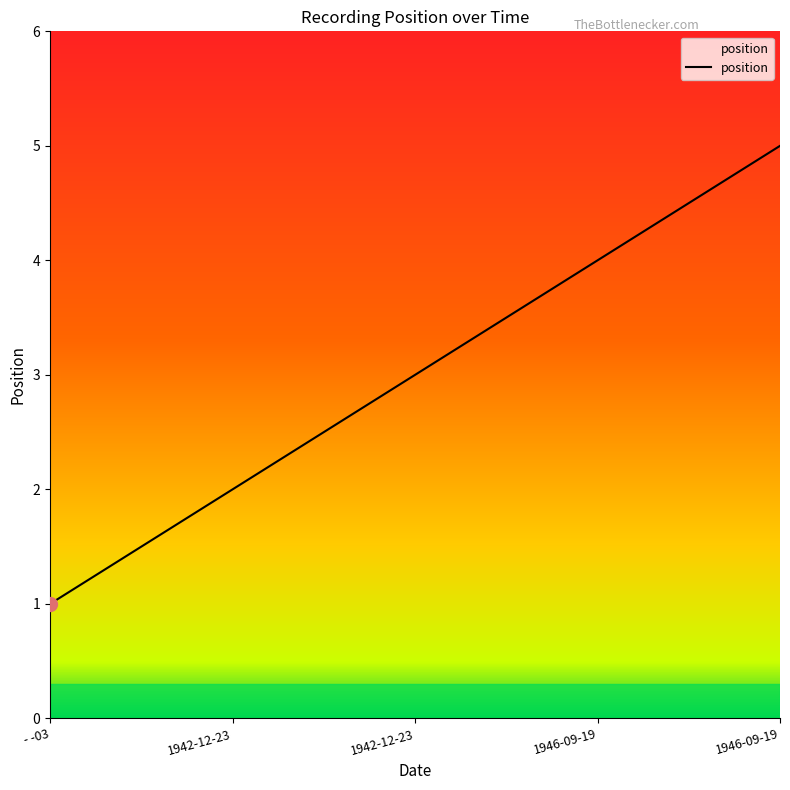

At which category does the chart reach its minimum across all series?

- -03